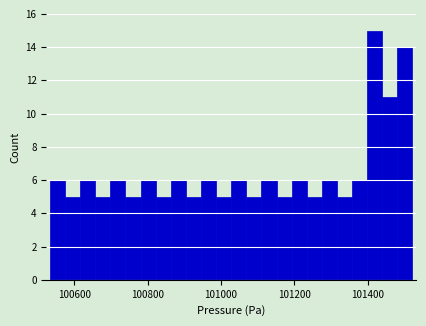

Around what value on the x-axis is the tallest bar? Give the approximate position of its centre, as read against the axis.

101420